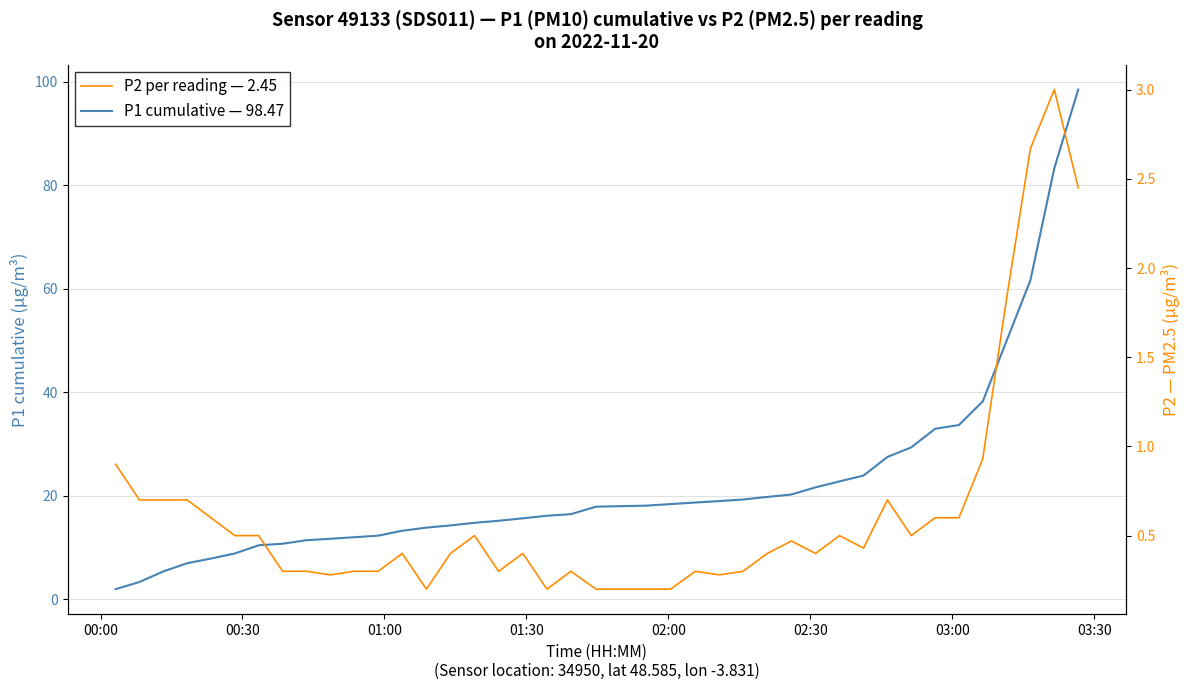

What is the sum of all P1 cumulative — 98.47 values?

897.8